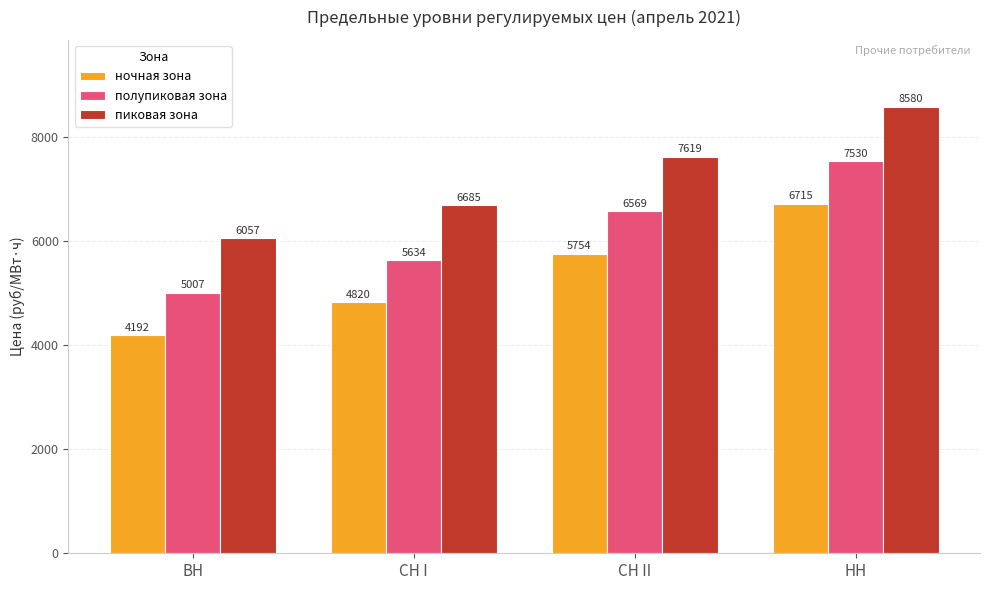

At which label does пиковая зона reach its minimum?

ВН